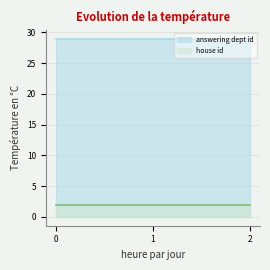

List the series in order of their overall mean, highest first.

answering dept id, house id